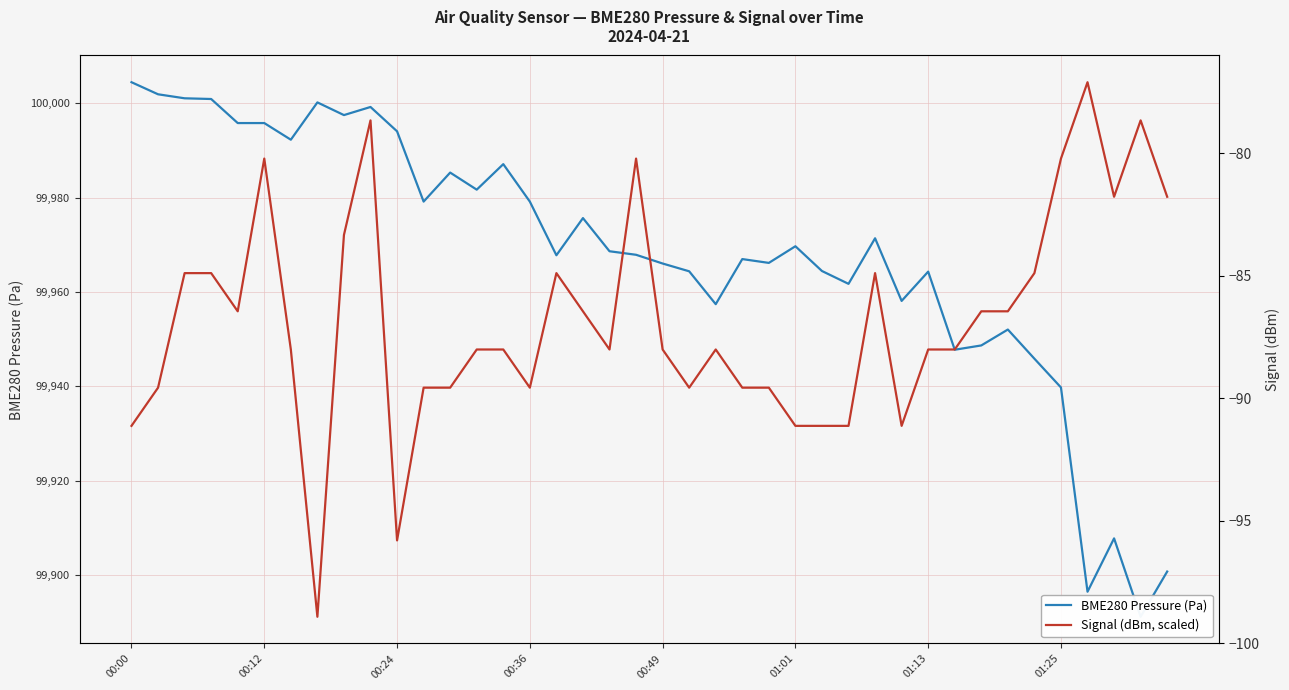

What position from the left is 00:24?

3